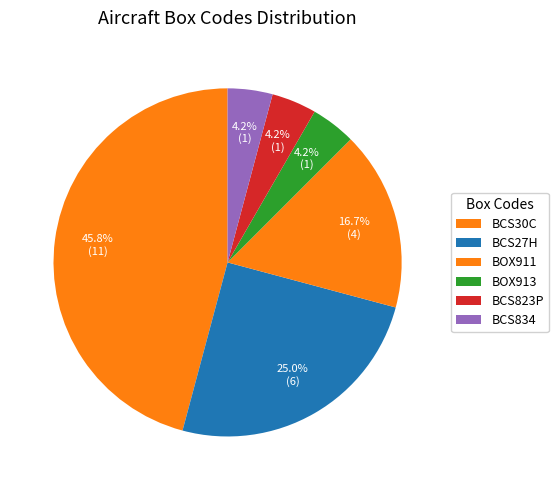

How many segments does this pie chart have?

6